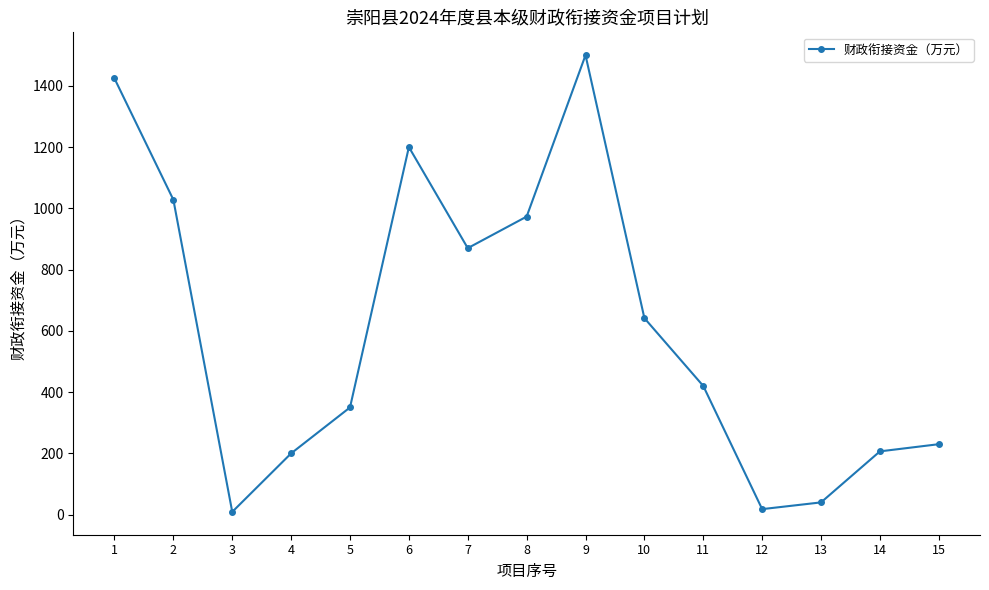

Read the value at 15.

230.0